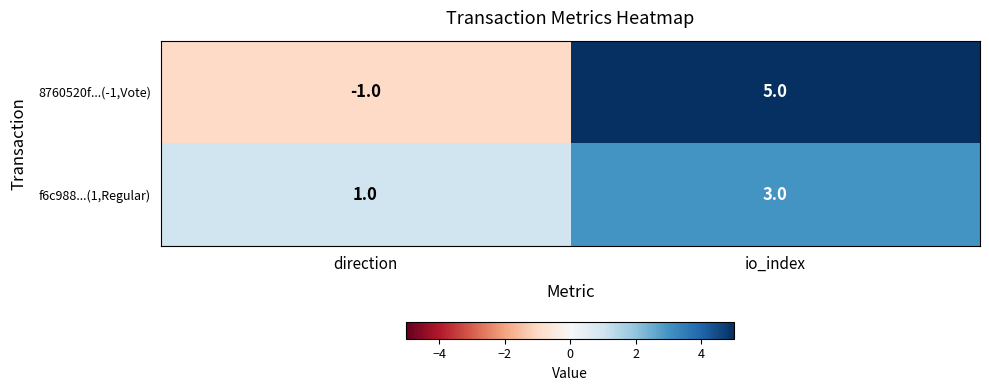

At which category is the sum across all series the highest?

io_index